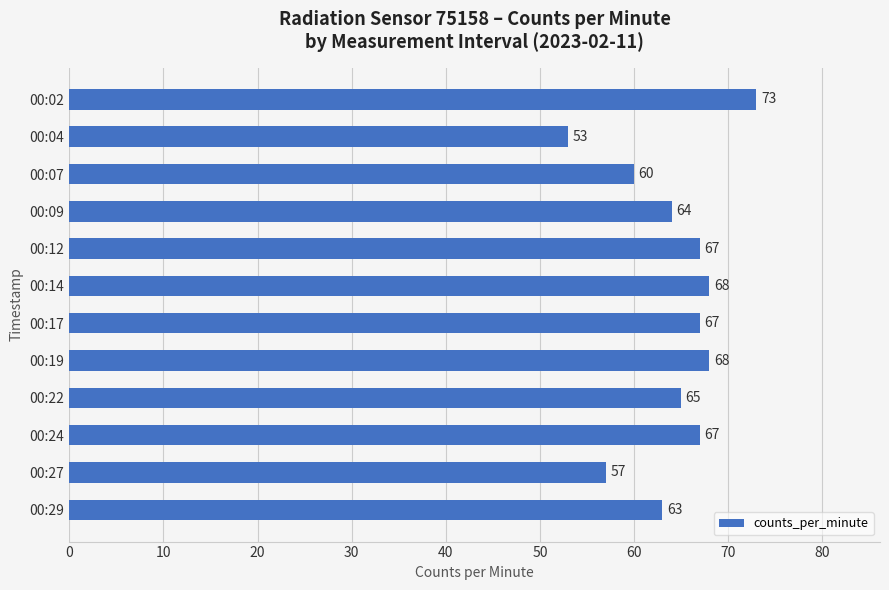

What is the maximum value shown in the chart?

73